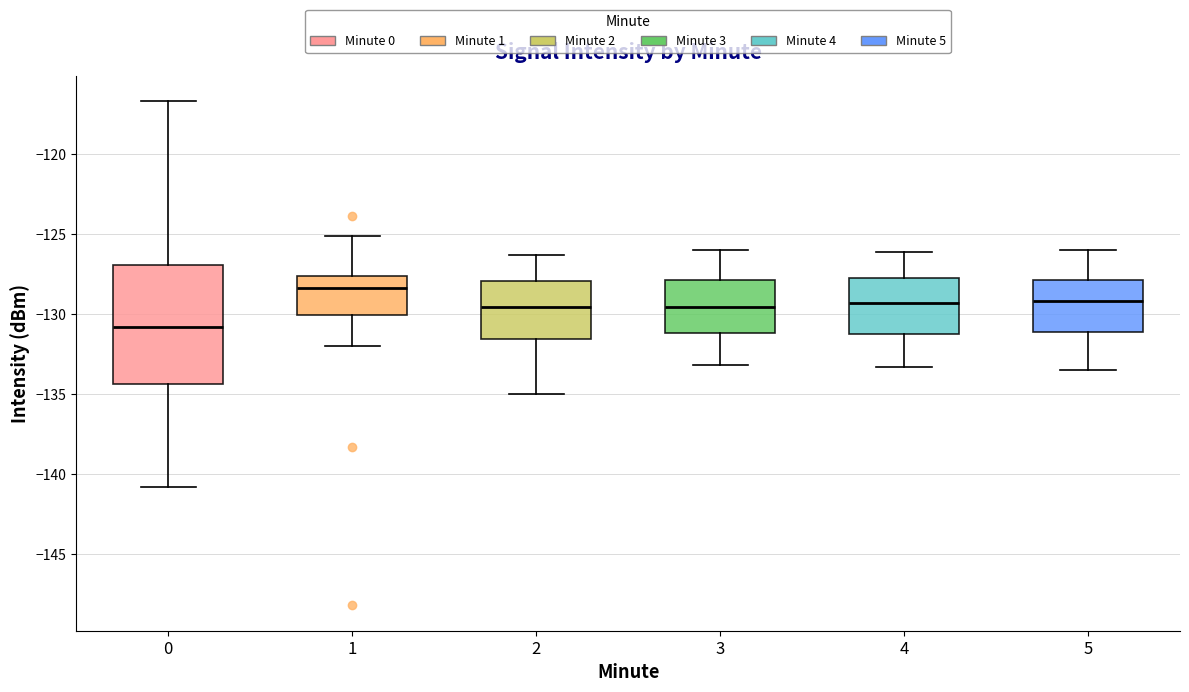

Reading left to right, transcribe this box plot: for each box, give where its median line is, the range the box spans, and where its two whiskers end, as read against the y-axis. The values are not printed on the chart, so give them approximately, as read against the axis.

0: median -131.0, box -134.5 to -127.0, whiskers -141.0 to -116.5
1: median -128.5, box -130.0 to -127.5, whiskers -132.0 to -125.0
2: median -129.5, box -131.5 to -128.0, whiskers -135.0 to -126.5
3: median -129.5, box -131.0 to -128.0, whiskers -133.0 to -126.0
4: median -129.5, box -131.0 to -127.5, whiskers -133.5 to -126.0
5: median -129.0, box -131.0 to -128.0, whiskers -133.5 to -126.0